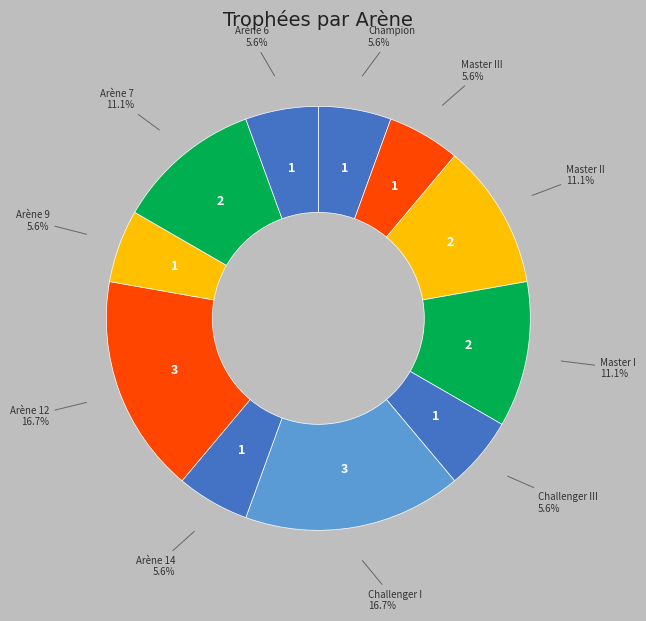

To the nearest percent, what is the difference between the largest and smallest slice percentages?

11%